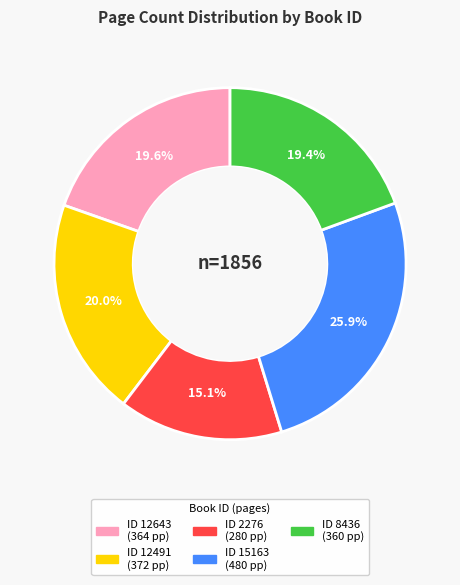

Is there a majority slice in this chart?

No